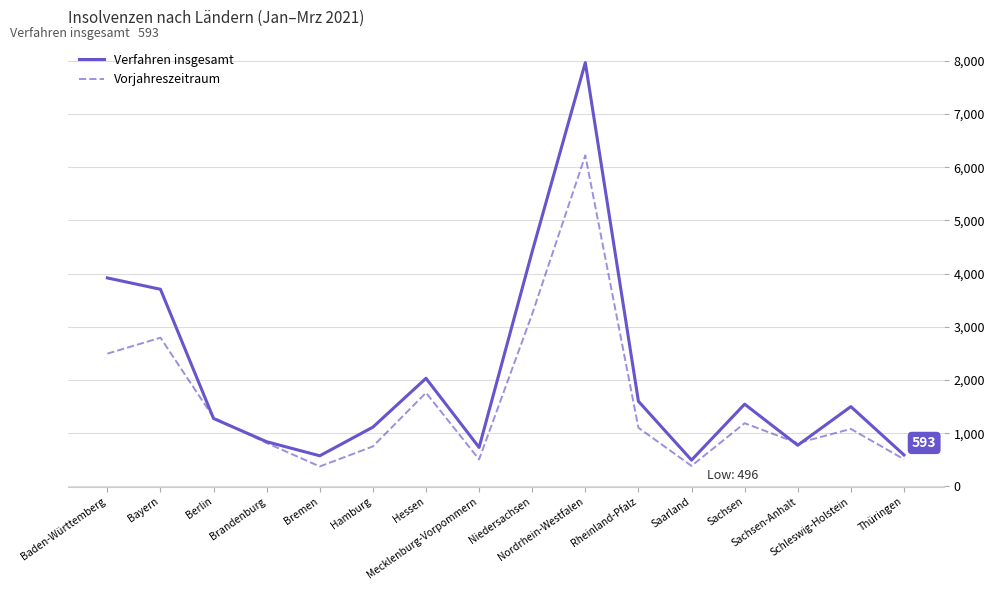

What are all the series names shown in the legend?

Verfahren insgesamt, Vorjahreszeitraum